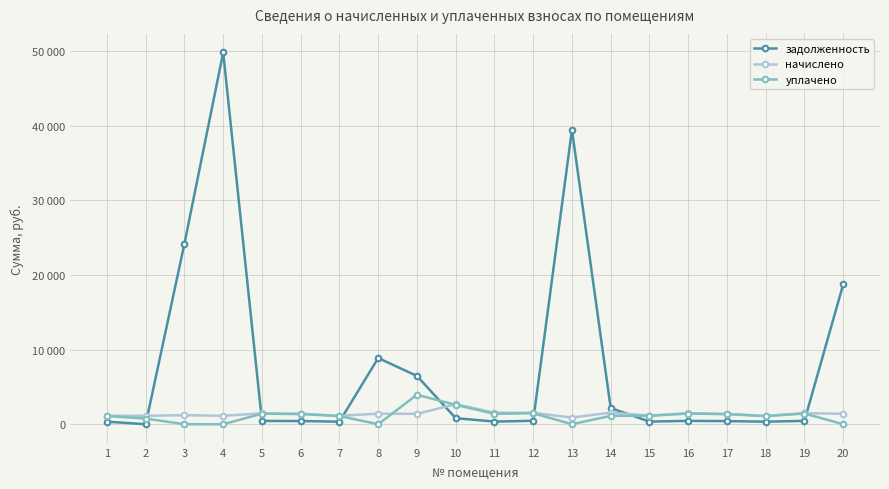

At which category does уплачено reach its first local peak?

5